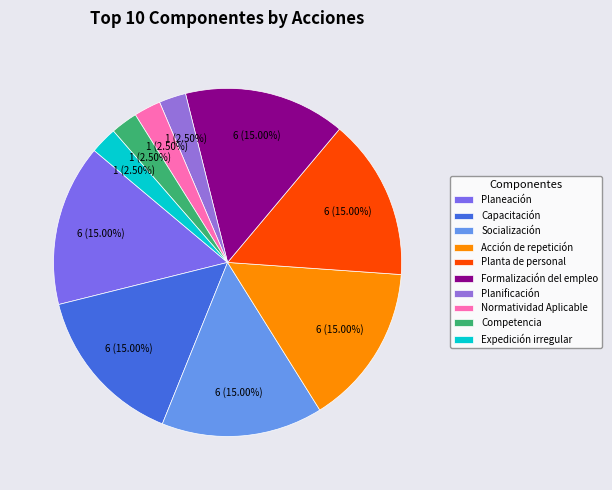

To the nearest percent, what is the difference between the largest and smallest slice percentages?

12%